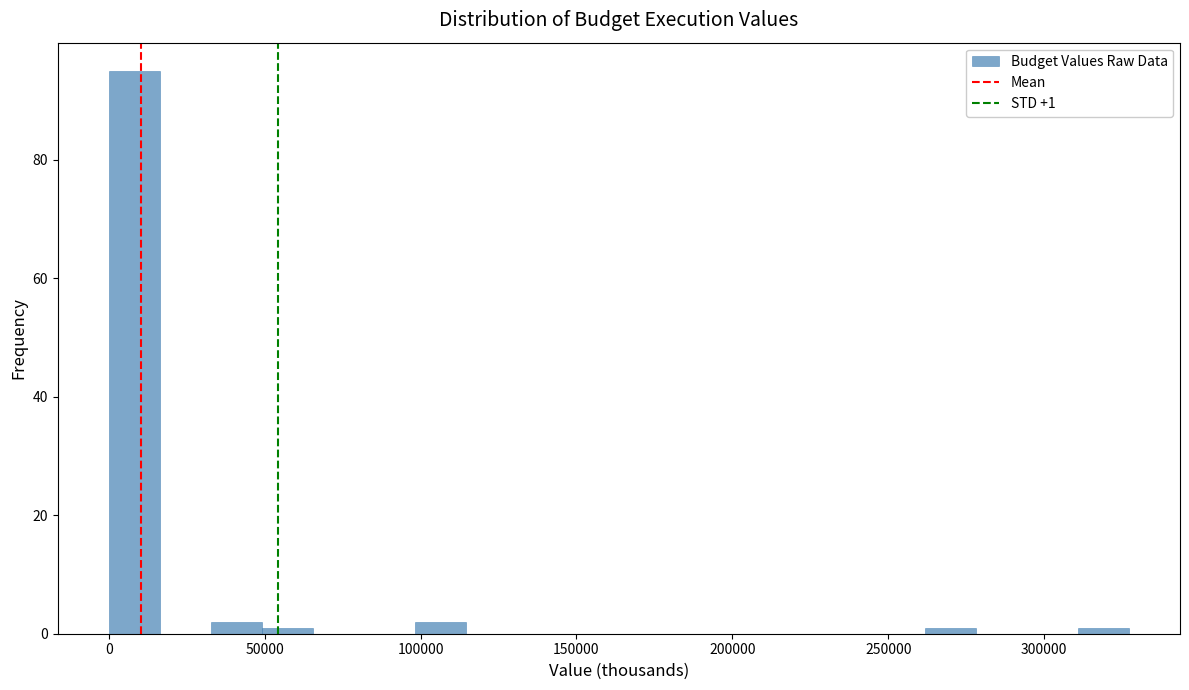

Read against the x-axis, roughly where is the centre of the tallest bar?

10000